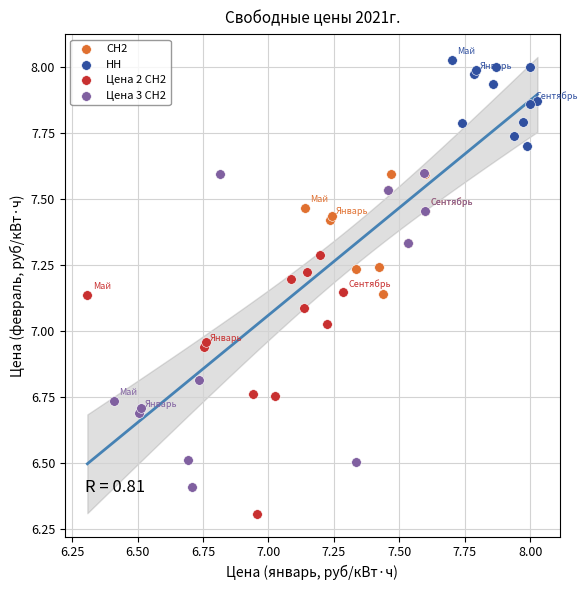

What are all the series names shown in the legend?

СН2, НН, Цена 2 СН2, Цена 3 СН2